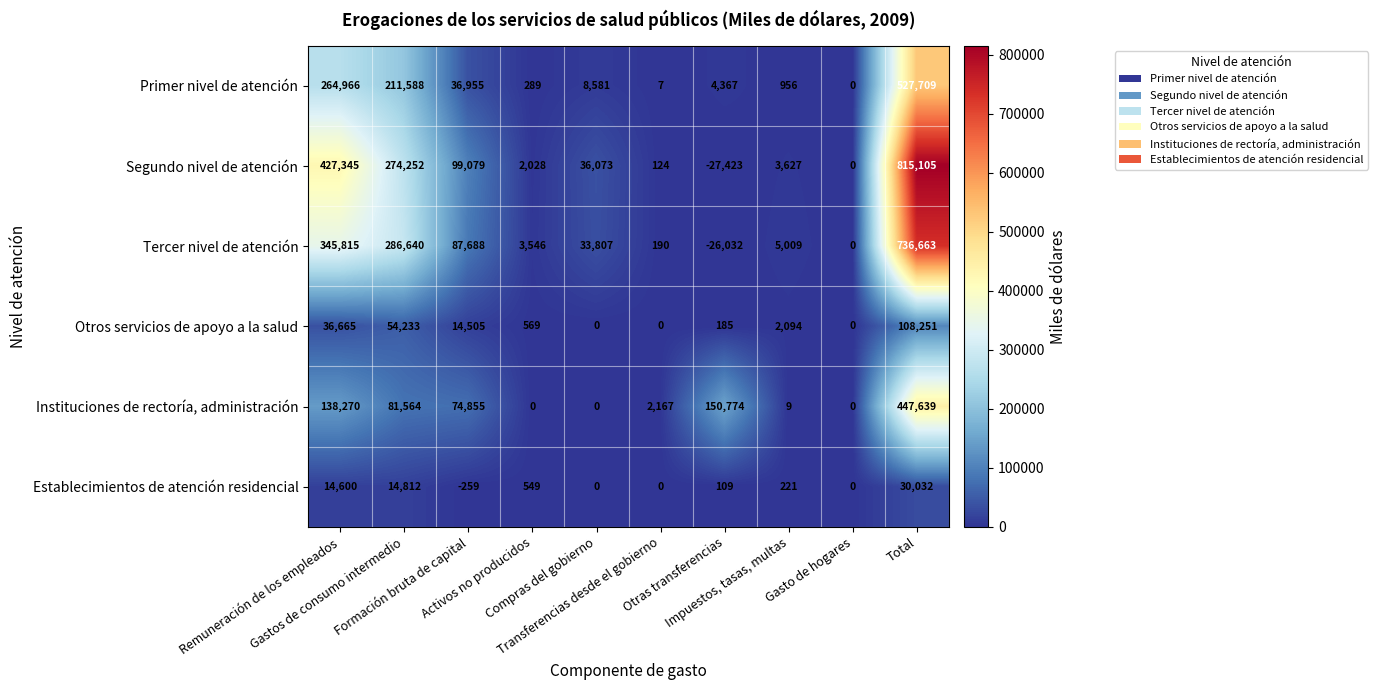

Which series changed the most between Otras transferencias and Total?

Segundo nivel de atención